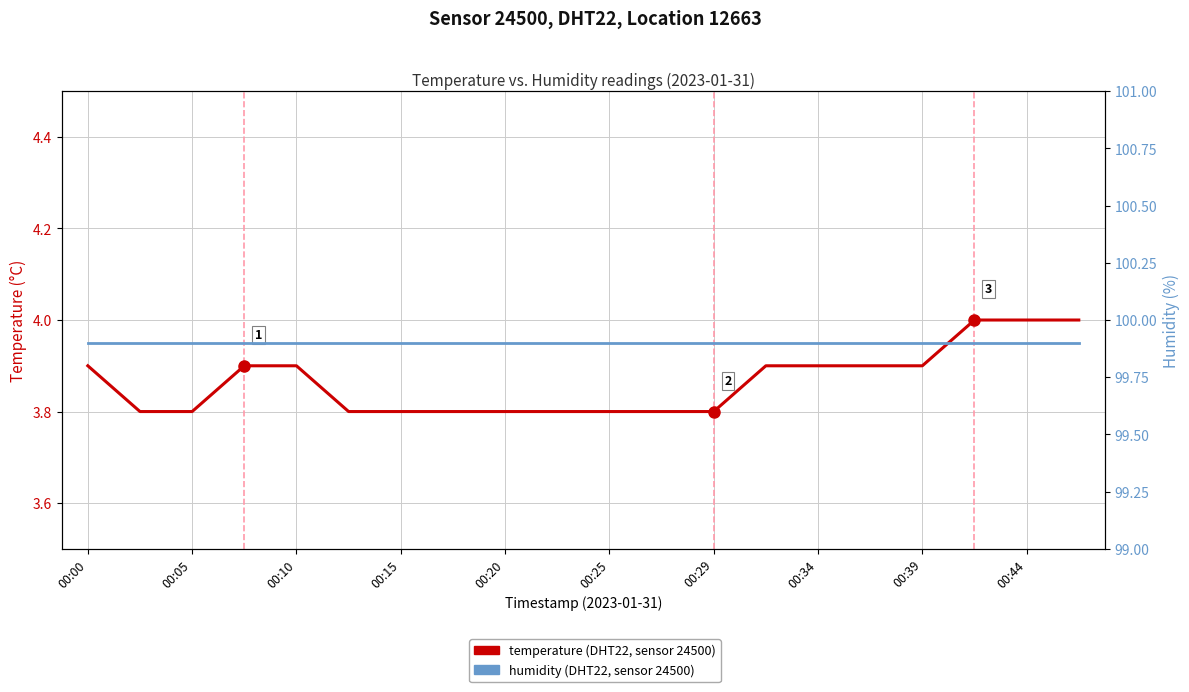

True or false: temperature and humidity cross at least once.

False